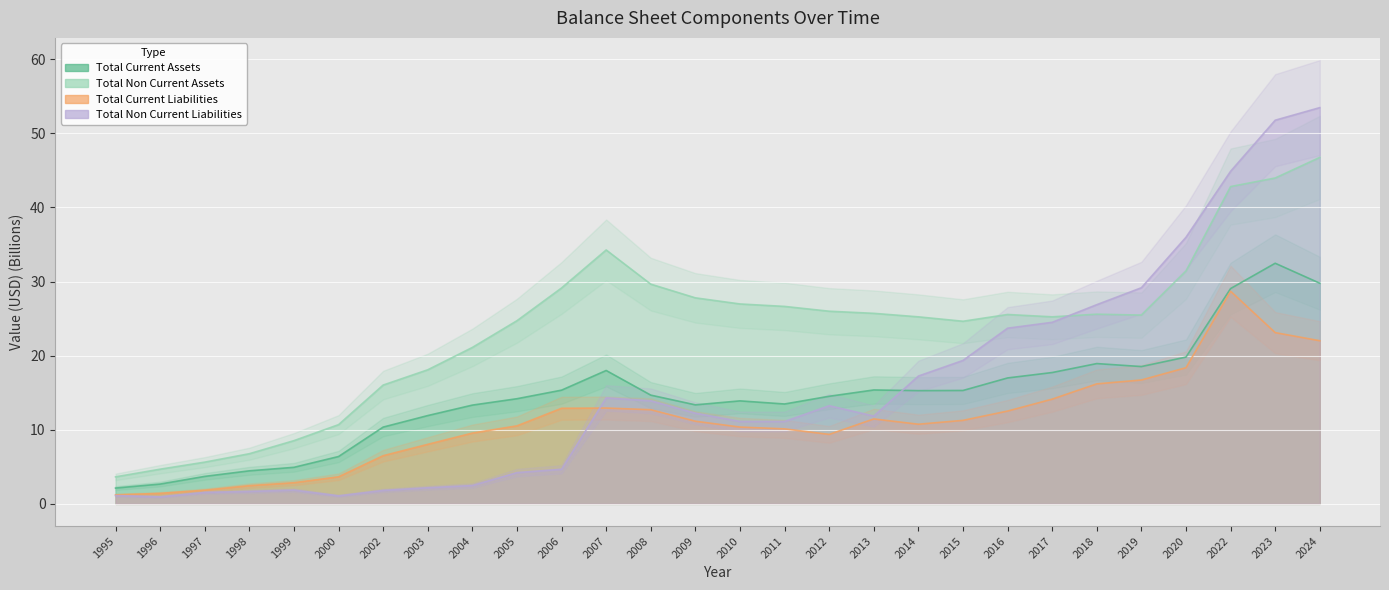

How many values in the Total Non Current Assets series exceed 25?

17